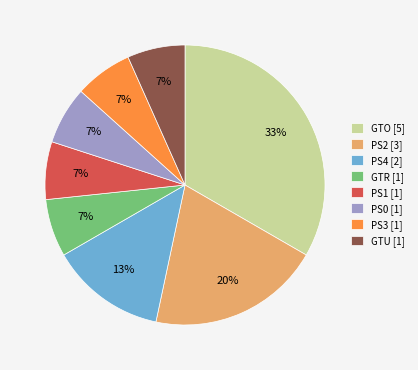

To the nearest percent, what percentage of the pie is GTU?

7%